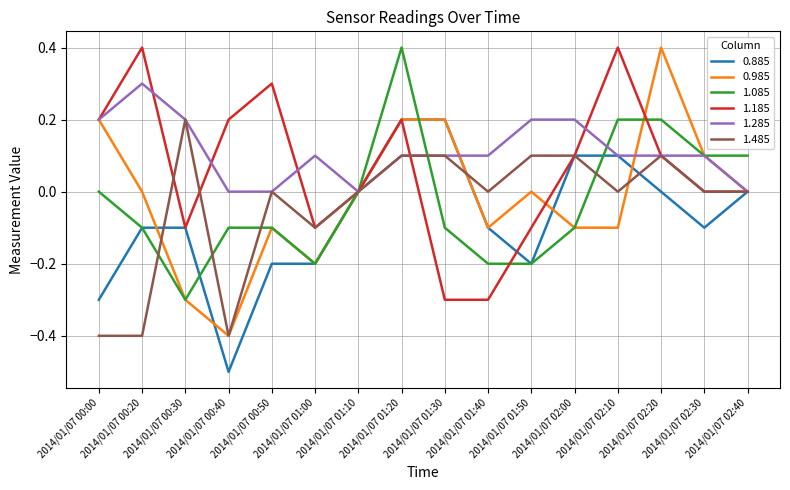

Which series has the largest total across all categories?

1.285